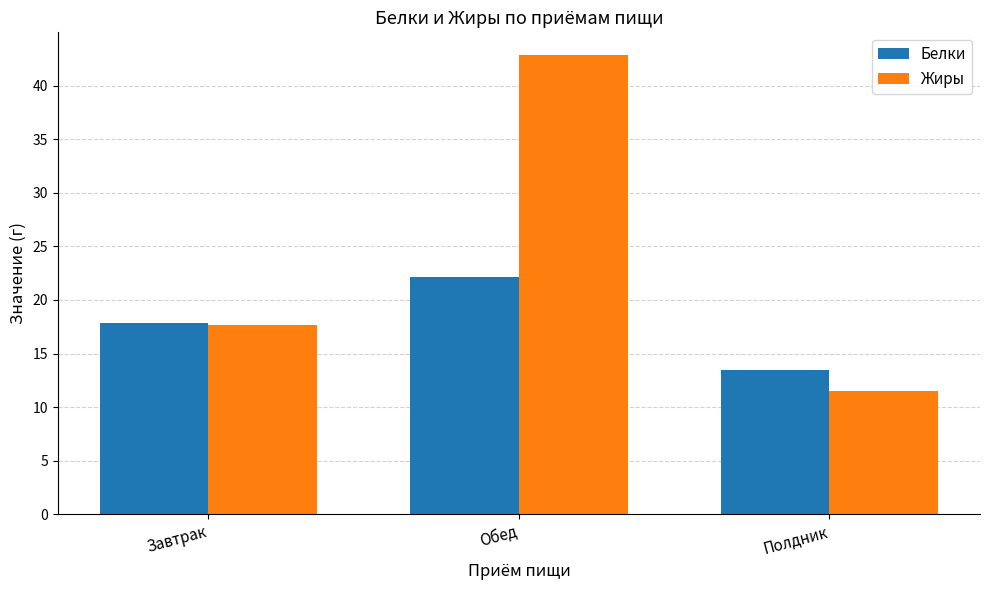

How many bars are there in total?

6